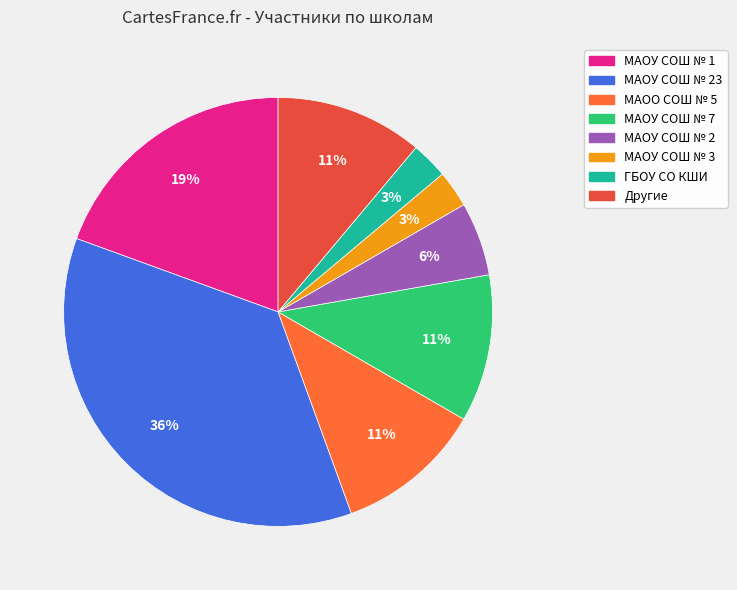

Count the number of slices in the pie.

8